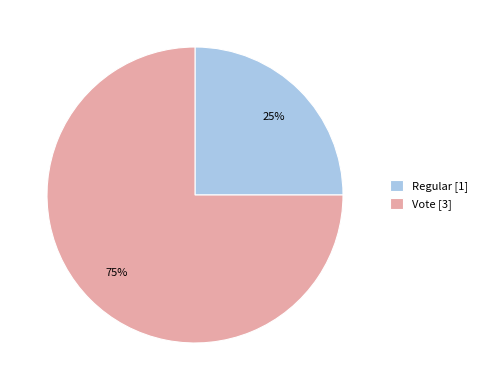

Is it true that Vote is 75% of the pie?

True